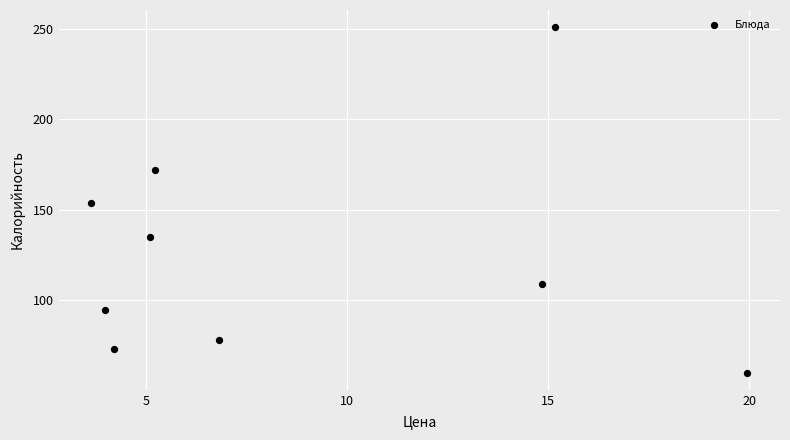

What is the range of Y values (max minus min)?

191.0